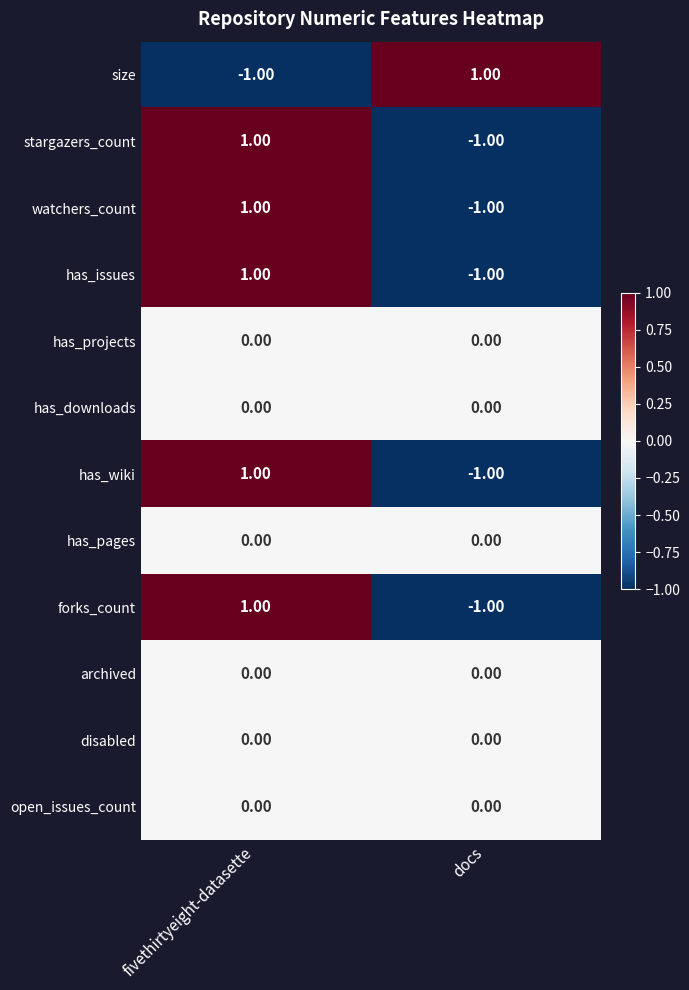

Rank the categories by forks_count value from lowest to highest.

docs, fivethirtyeight-datasette